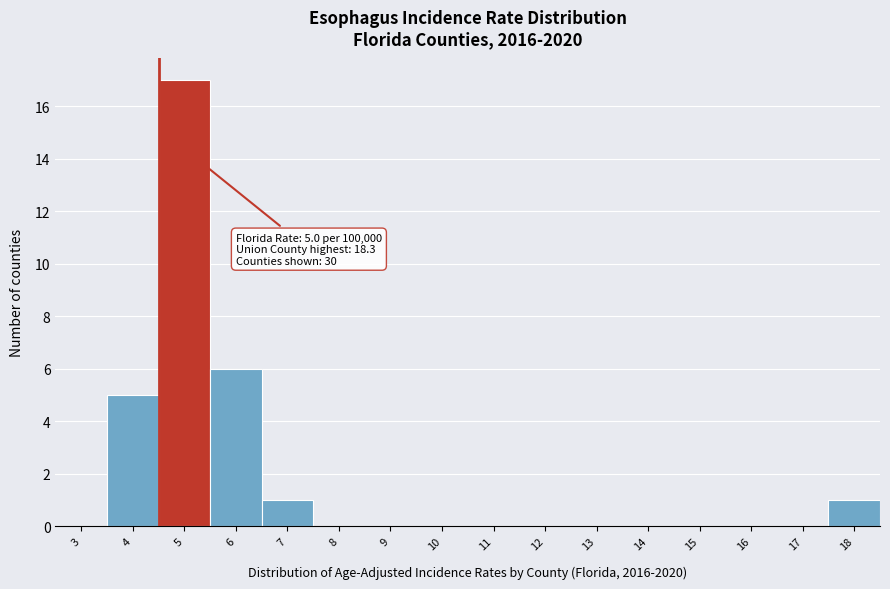

Reading left to right, extract all data points from this chart.

3=0	4=5	5=17	6=6	7=1	8=0	9=0	10=0	11=0	12=0	13=0	14=0	15=0	16=0	17=0	18=1